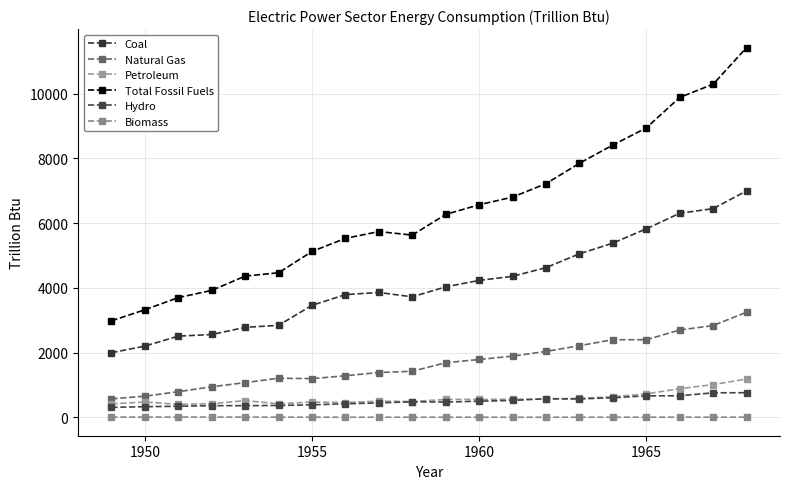

What is the difference between the maximum and minimum values in the Coal series?

4998.6